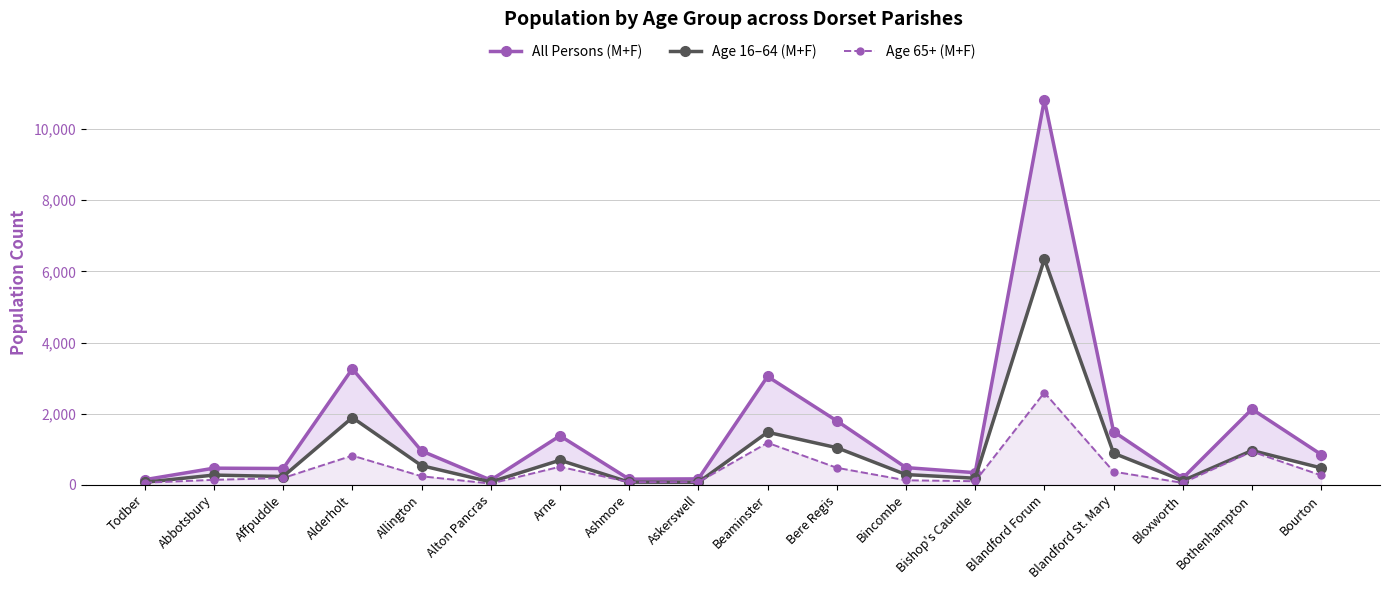

What is the label of the 11th point from the right?

Ashmore